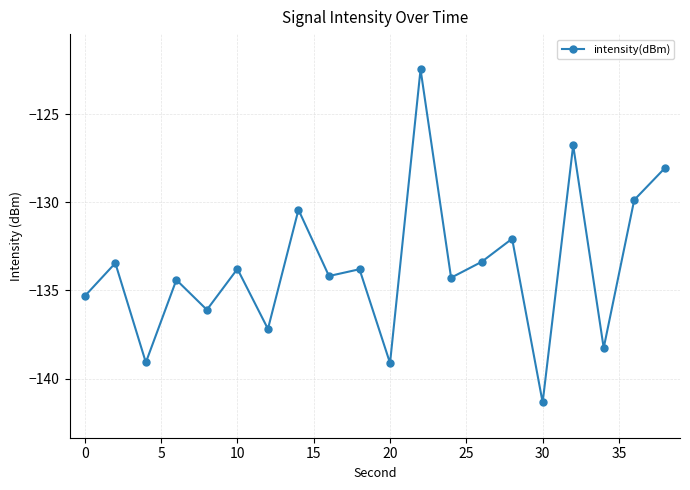

How many categories are shown in the chart?

20